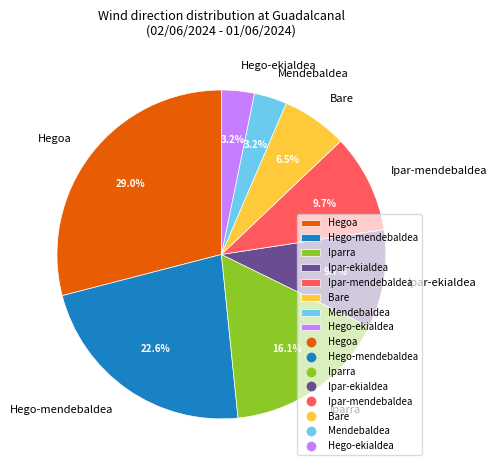

What percentage is the Ipar-ekialdea slice, to the nearest percent?

10%